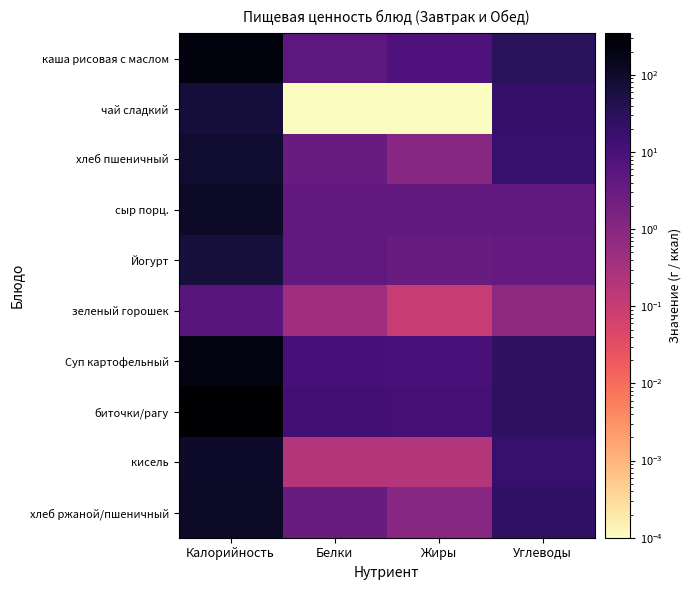

Reading left to right, transcribe all the data shown in this chart.

каша рисовая с маслом: Калорийность=222.0	Белки=4.8	Жиры=8.2	Углеводы=30.4
чай сладкий: Калорийность=70.0	Белки=0.0	Жиры=0.0	Углеводы=20.0
хлеб пшеничный: Калорийность=92.0	Белки=3.0	Жиры=1.0	Углеводы=19.0
сыр порц.: Калорийность=108.0	Белки=4.0	Жиры=4.0	Углеводы=4.1
Йогурт: Калорийность=66.0	Белки=4.0	Жиры=3.1	Углеводы=3.5
зеленый горошек: Калорийность=5.7	Белки=0.4	Жиры=0.1	Углеводы=0.8
Суп картофельный: Калорийность=212.9	Белки=11.3	Жиры=10.6	Углеводы=27.0
биточки/рагу: Калорийность=346.0	Белки=12.8	Жиры=11.6	Углеводы=27.0
кисель: Калорийность=103.7	Белки=0.2	Жиры=0.2	Углеводы=17.4
хлеб ржаной/пшеничный: Калорийность=113.0	Белки=3.0	Жиры=1.0	Углеводы=24.0